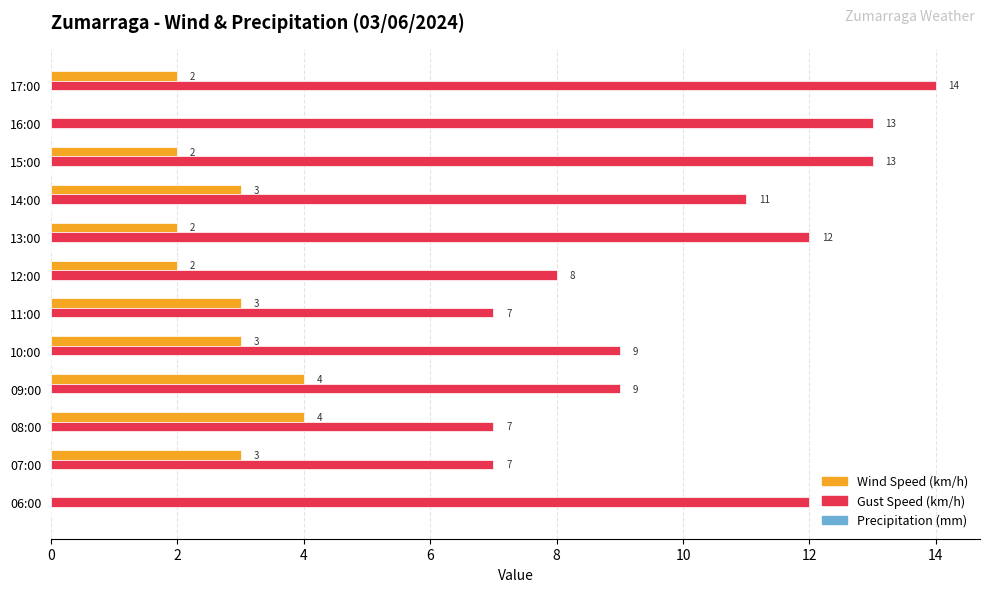

What is the maximum value for Gust Speed (km/h)?

14